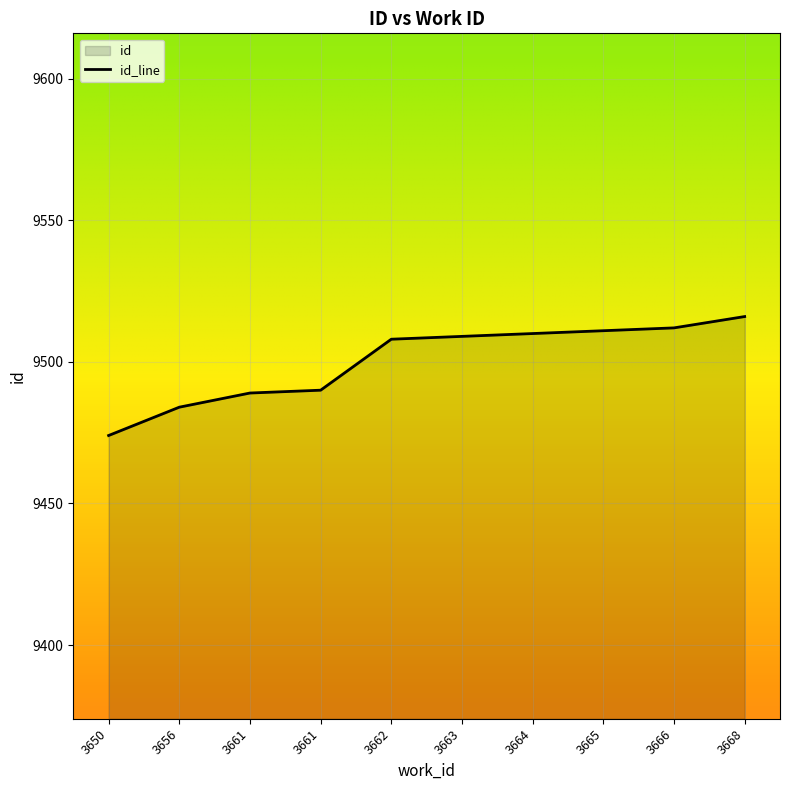

What is the change in value from 3666 to 3668?

+4